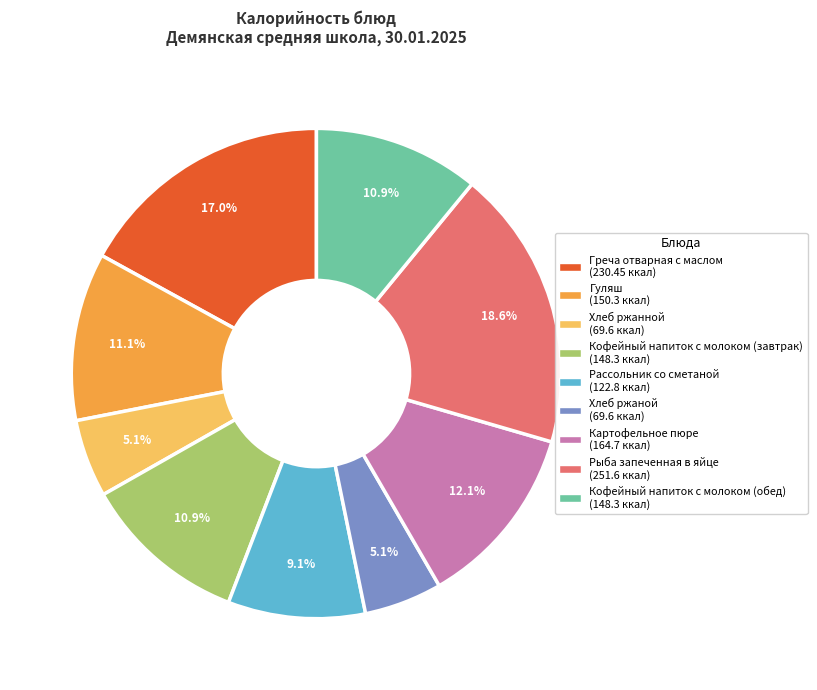

Does Рассольник со сметаной represent more than half of the total?

No